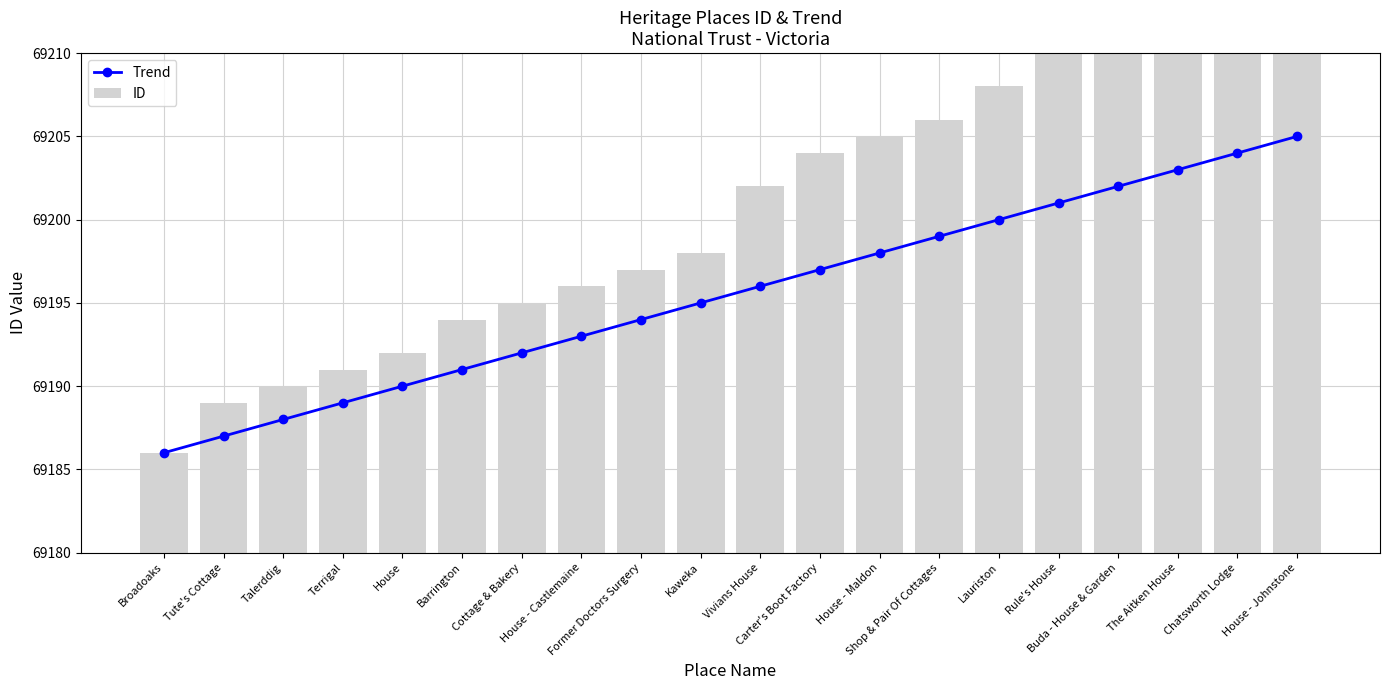

Are the bars horizontal?

No